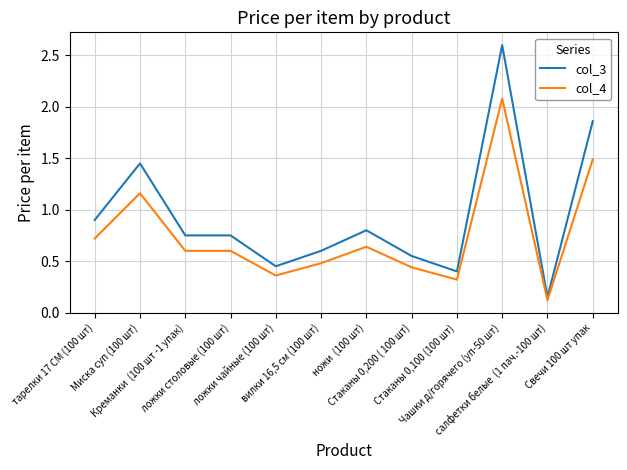

What is the spread (max minus min) of values at Миска суп (100 шт)?

0.3